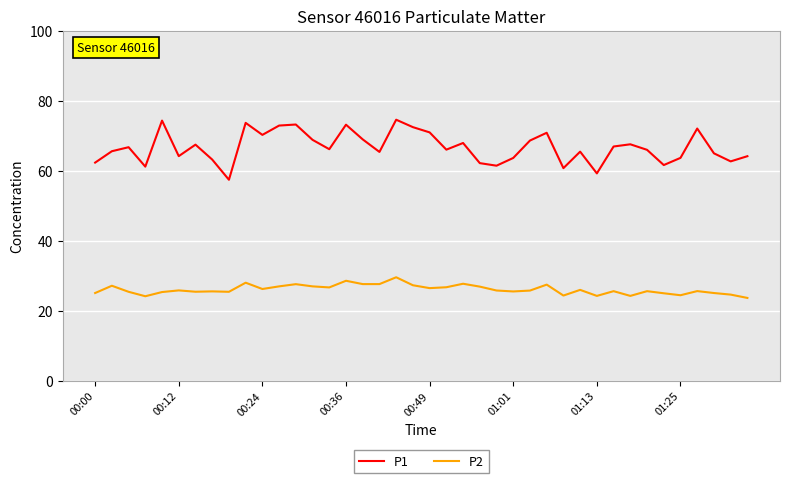

Which series has the largest total across all categories?

P1